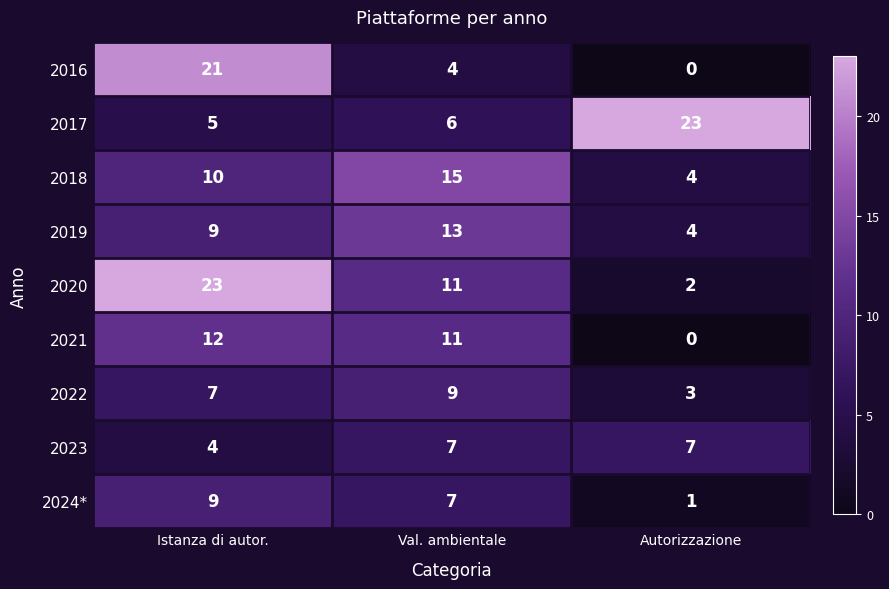

What is the total value across all series at Istanza di autor.?

100